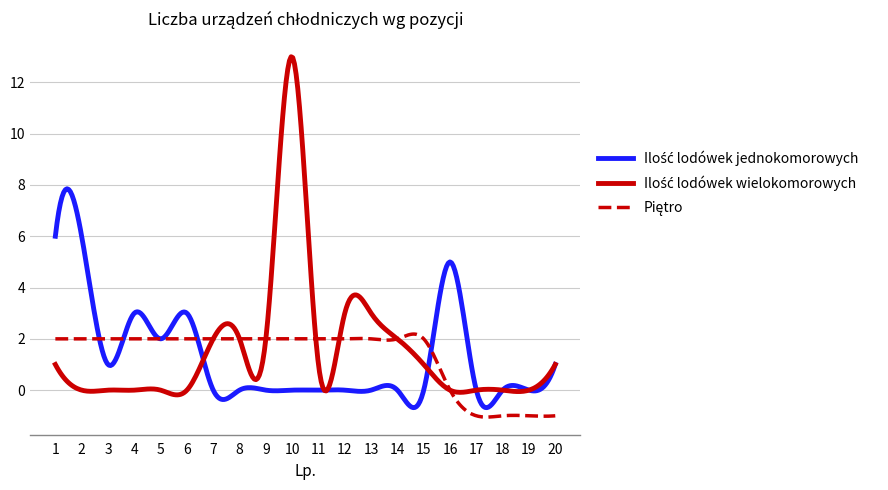

What is the maximum value shown in the chart?

13.0